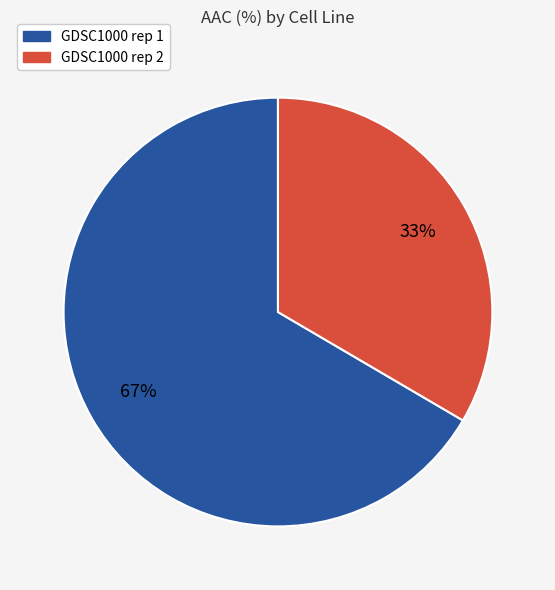

How many slices are in this pie chart?

2